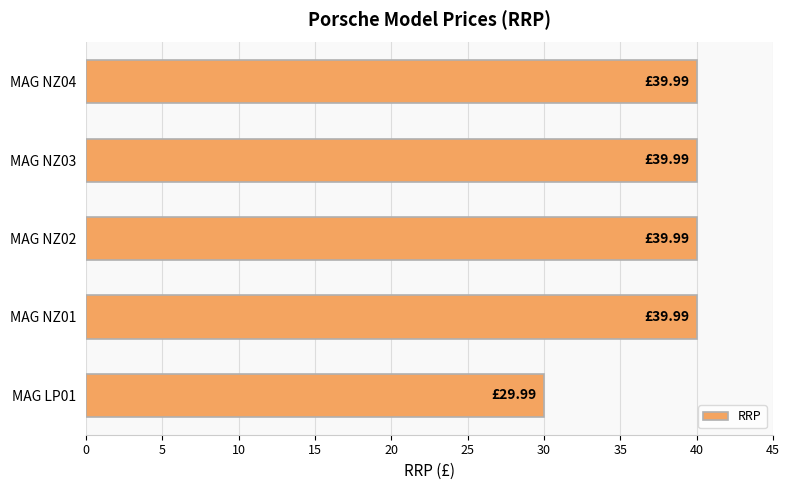

Are the bars horizontal?

Yes